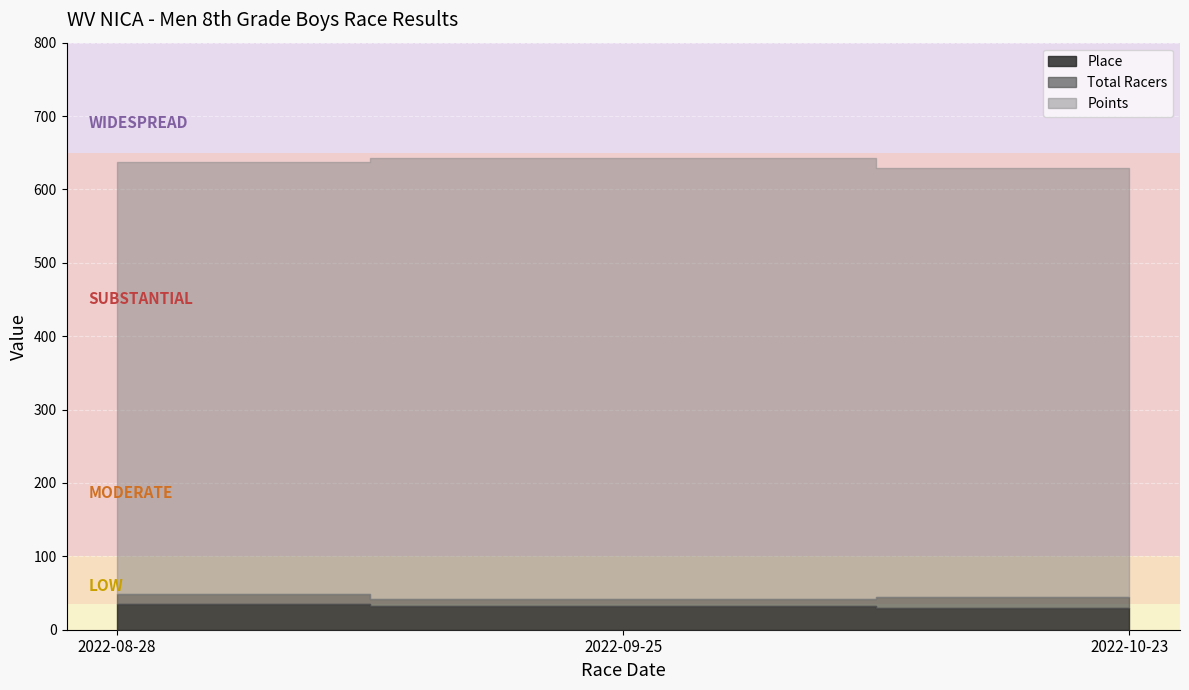

What is the label of the 3rd point from the left?

2022-10-23